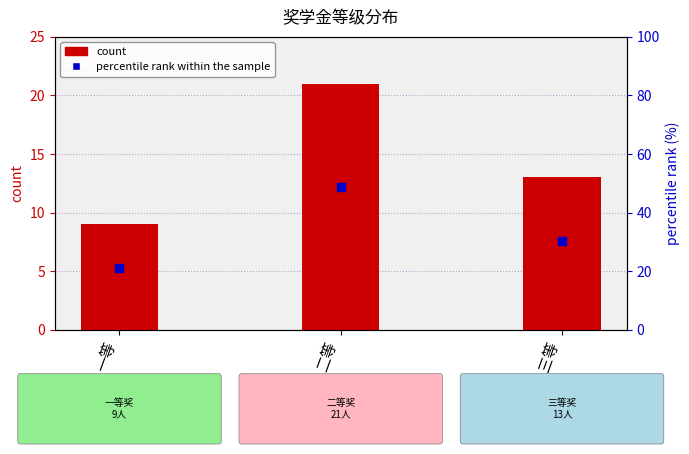

At how many categories does at least one series exceed 20?

3